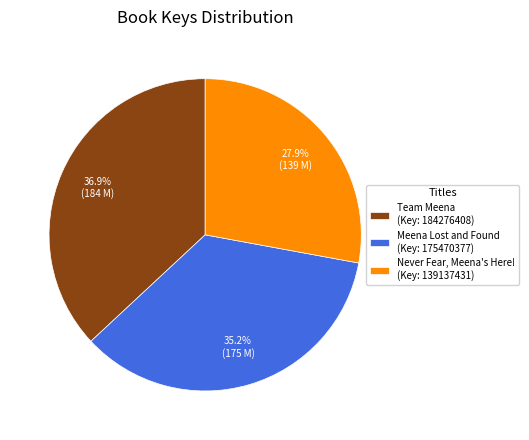

Is there a majority slice in this chart?

No